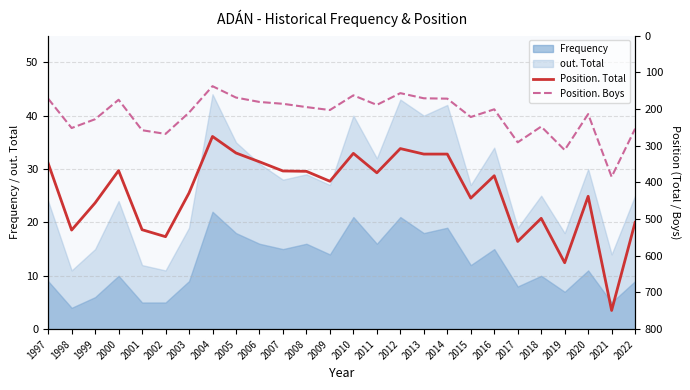

What is the greatest value displayed?

749